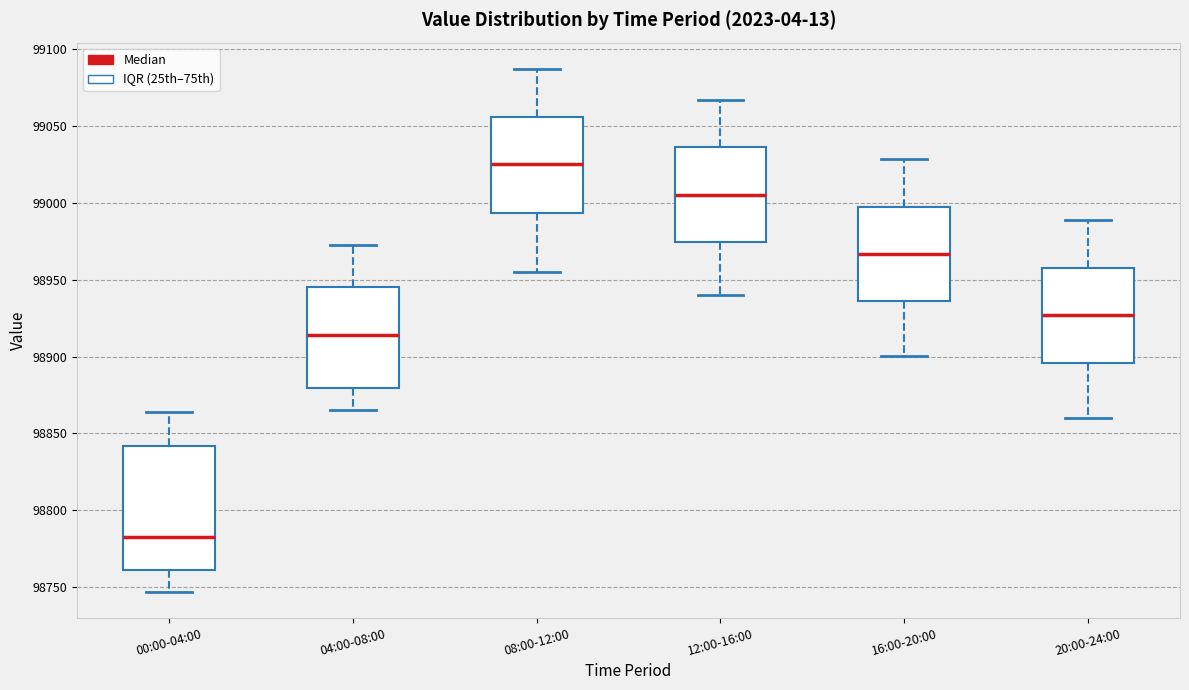

Reading left to right, read every box against the y-axis: the position of its median line, the range the box covers, and the ends of its whiskers. The values are not printed on the chart, so give them approximately, as read against the axis.

00:00-04:00: median 98780, box 98760 to 98840, whiskers 98745 to 98865
04:00-08:00: median 98915, box 98880 to 98945, whiskers 98865 to 98970
08:00-12:00: median 99025, box 98995 to 99055, whiskers 98955 to 99085
12:00-16:00: median 99005, box 98975 to 99035, whiskers 98940 to 99065
16:00-20:00: median 98965, box 98935 to 99000, whiskers 98900 to 99030
20:00-24:00: median 98925, box 98895 to 98960, whiskers 98860 to 98990